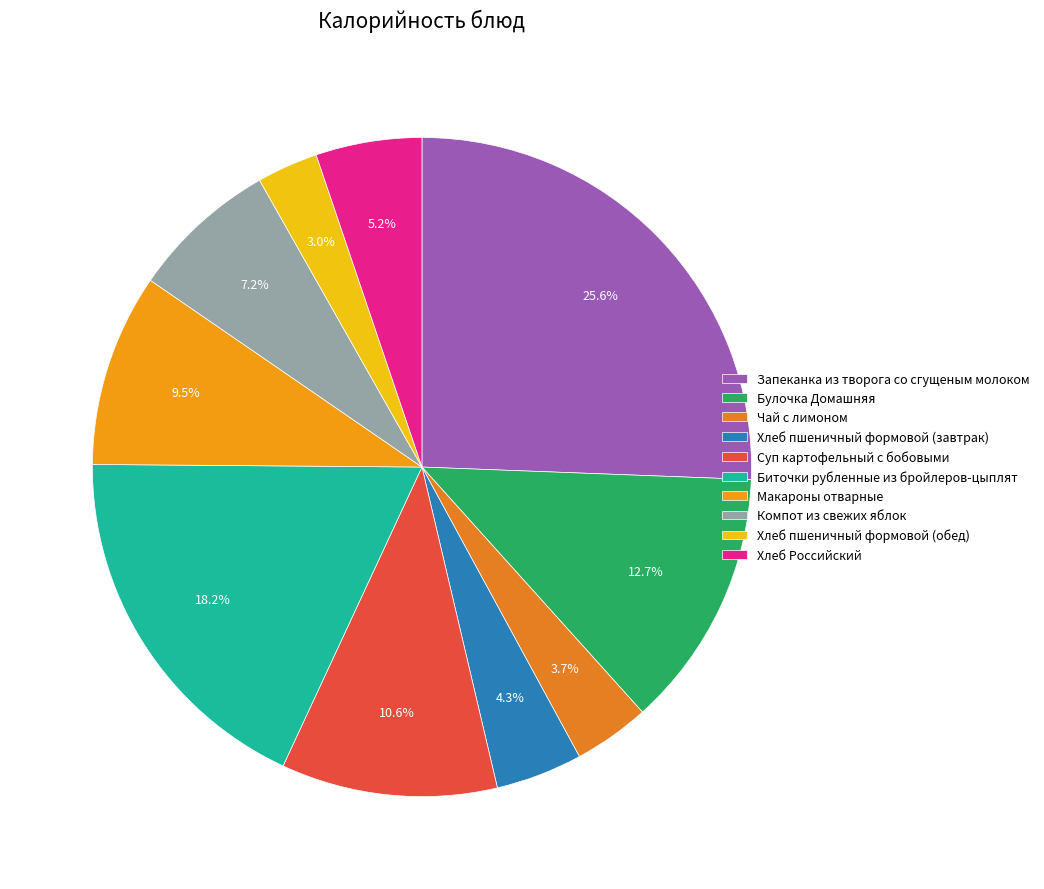

What is the change in value from Булочка Домашняя to Хлеб Российский?

-113.0